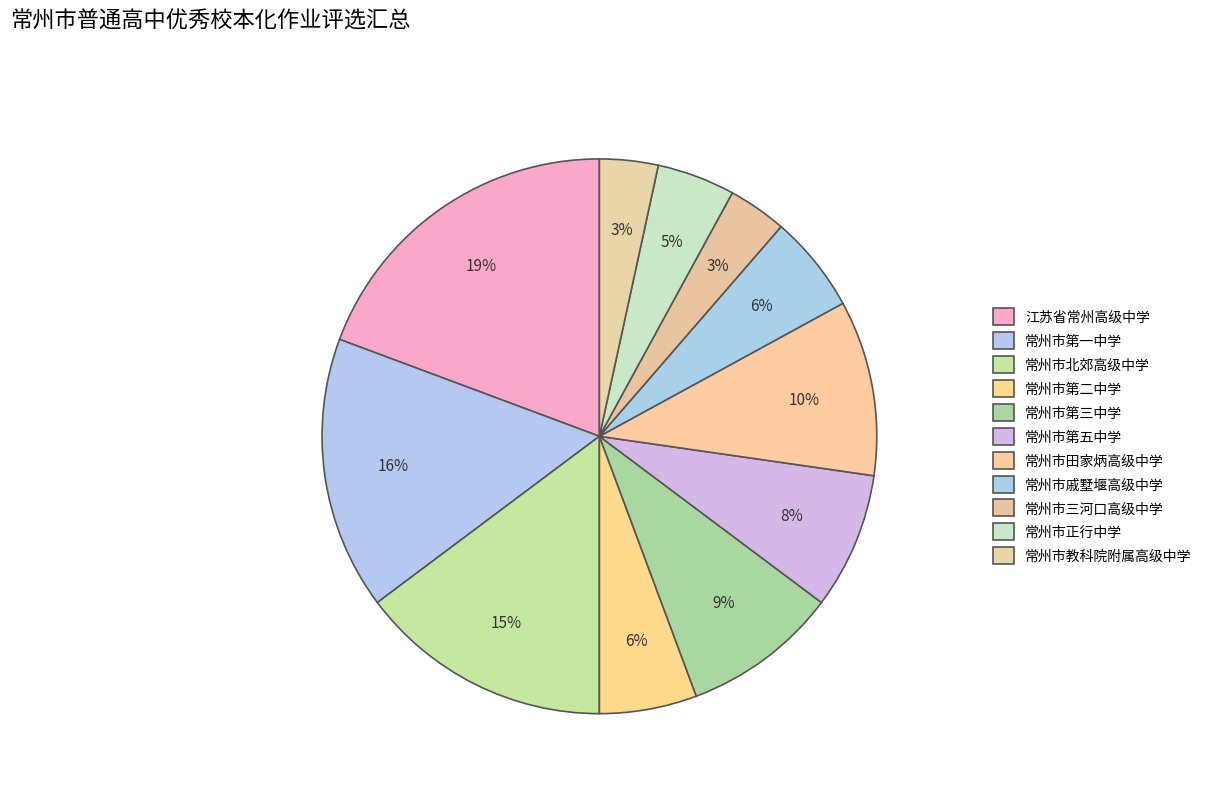

What is the largest slice in the pie chart?

江苏省常州高级中学